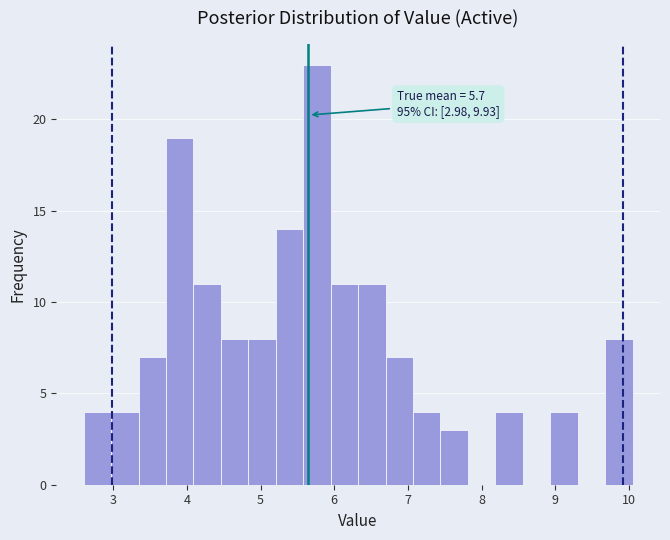

Around what value on the x-axis is the tallest bar? Give the approximate position of its centre, as read against the axis.

5.8